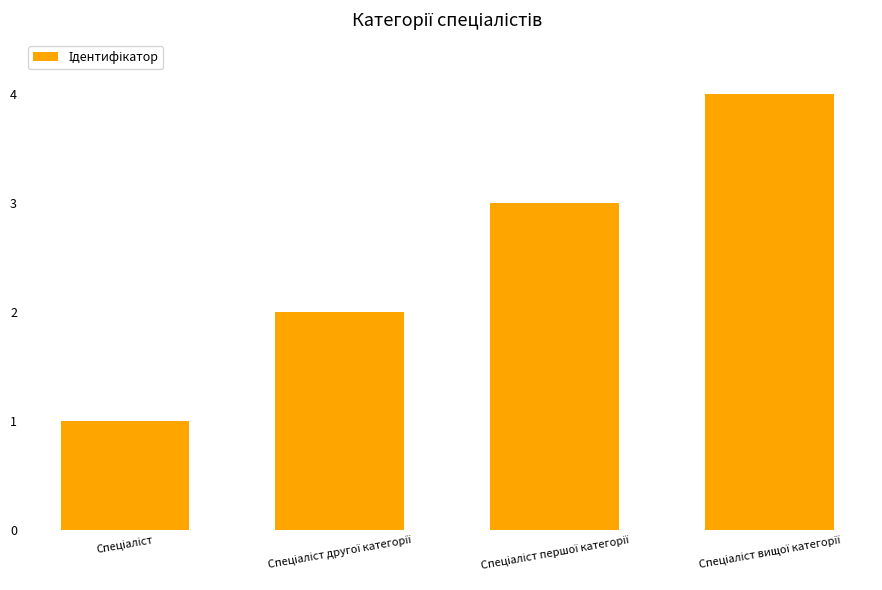

What is the difference between the maximum and minimum values?

3